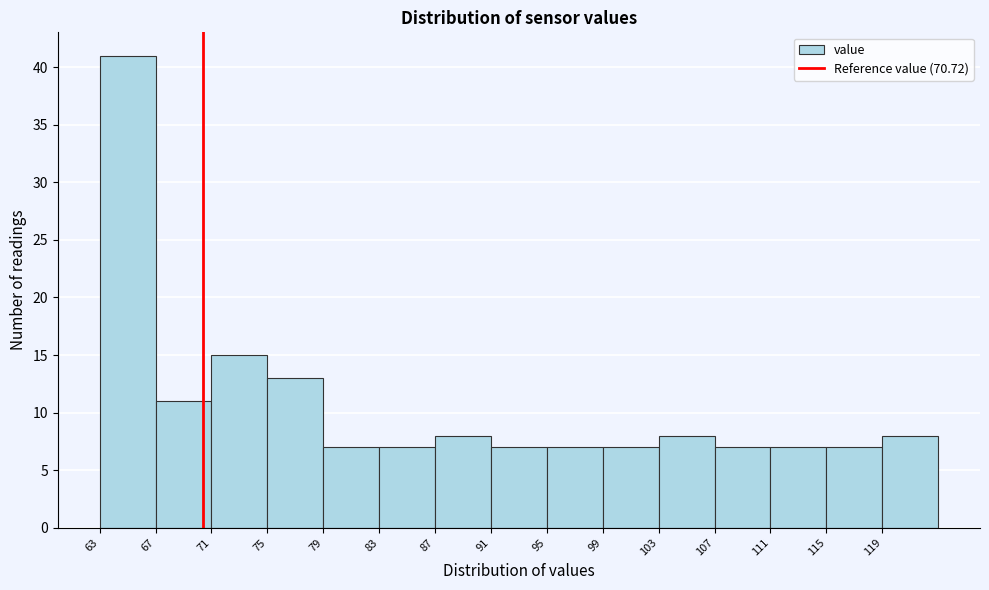

Reading left to right, list every bar in this chart as the range it spans on the x-axis followed by its height. Neither the bar edges nor the heights are printed on the chart, so give them approximately, as read against the axes.

63.5 to 67.5: 41
67.5 to 71.5: 11
71.5 to 75.5: 15
75.5 to 79.5: 13
79.5 to 83.5: 7
83.5 to 87.5: 7
87.5 to 91.5: 8
91.5 to 95.5: 7
95.5 to 99.5: 7
99.5 to 103.5: 7
103.5 to 107.5: 8
107.5 to 111.5: 7
111.5 to 115.5: 7
115.5 to 119.5: 7
119.5 to 123.5: 8